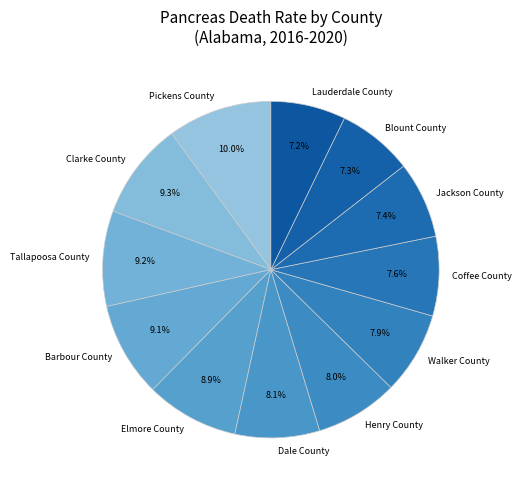

Which category has the biggest portion of the pie?

Pickens County